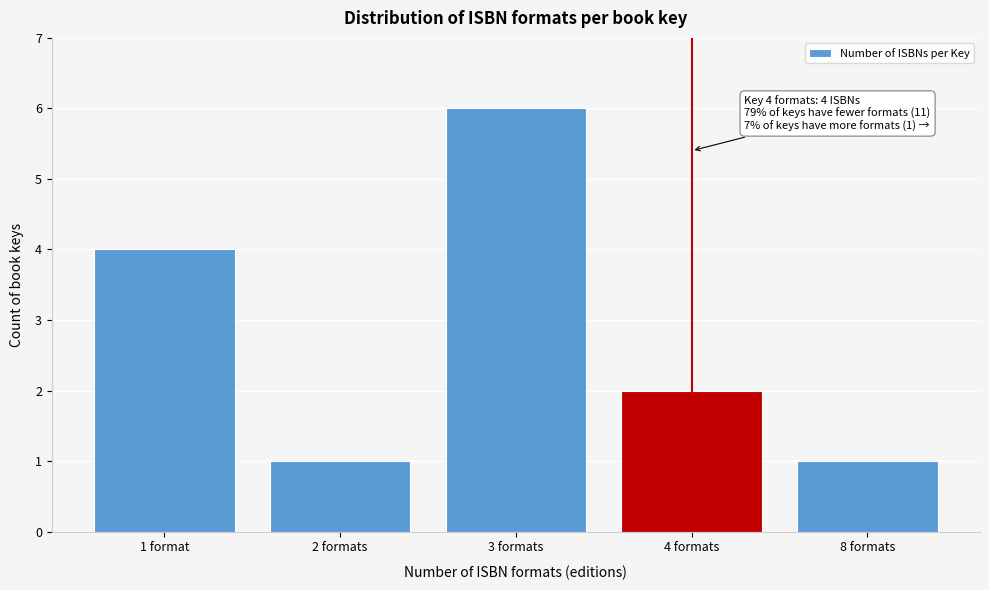

Reading left to right, list all the values displayed in this chart.

4	1	6	2	1